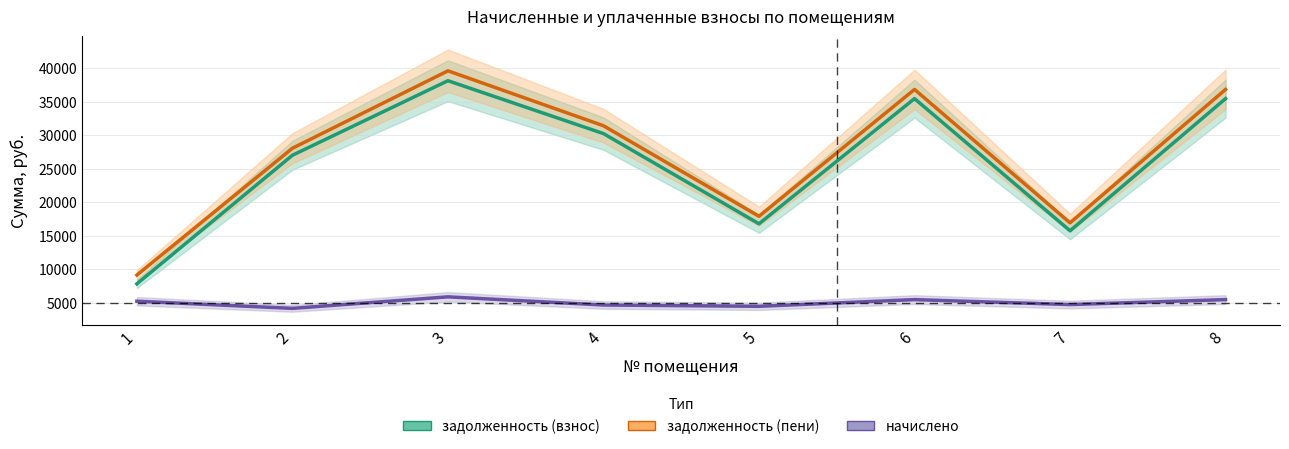

Which series changed the most between 1 and 6?

задолженность (пени)